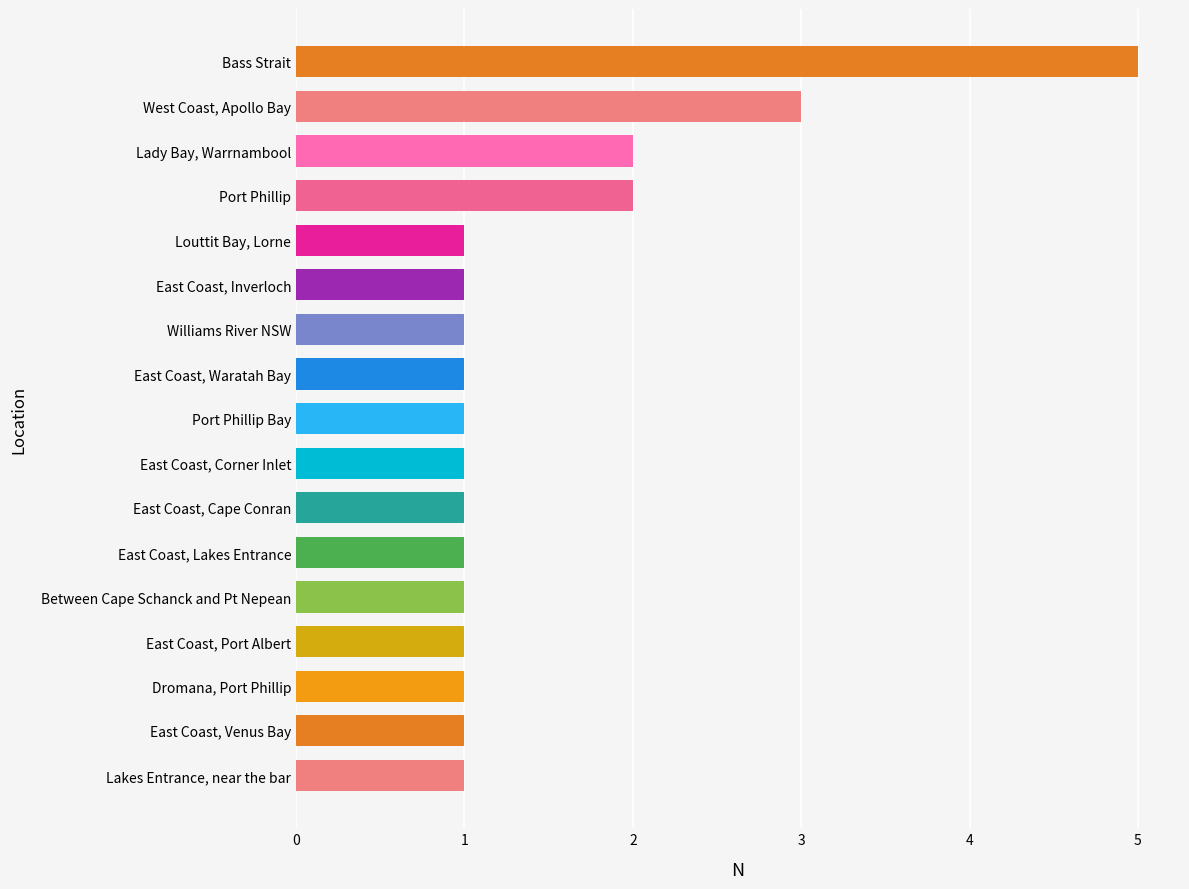

Count the values in the range 1 to 2.

15